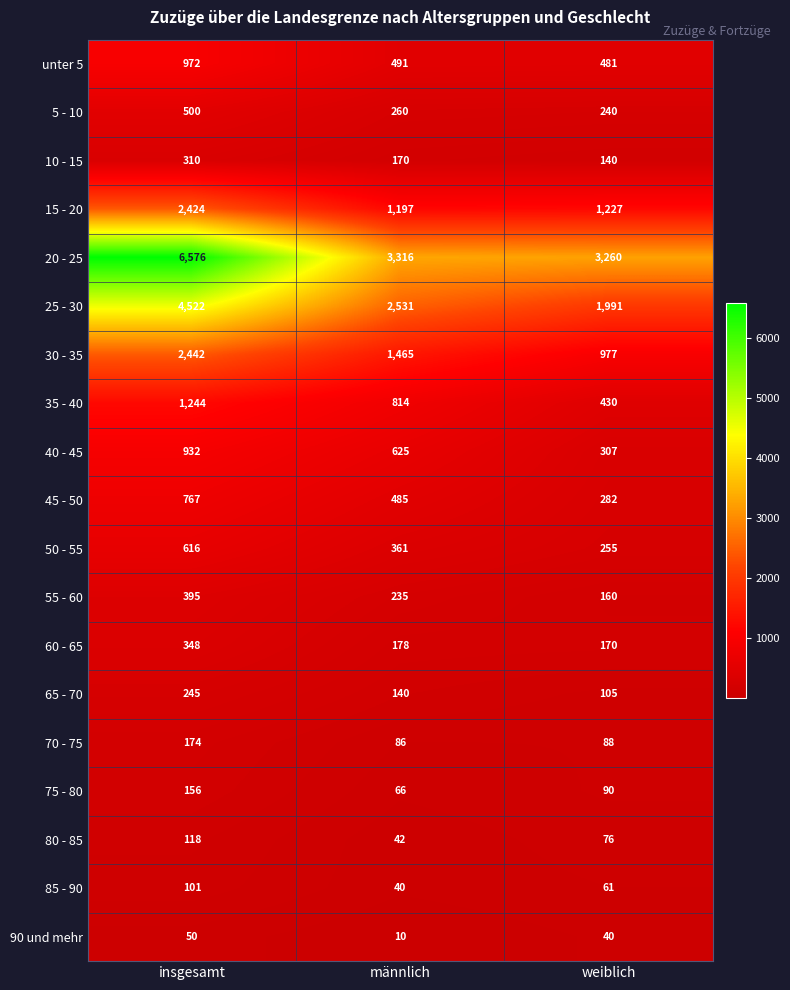

At which category is the sum across all series the highest?

insgesamt